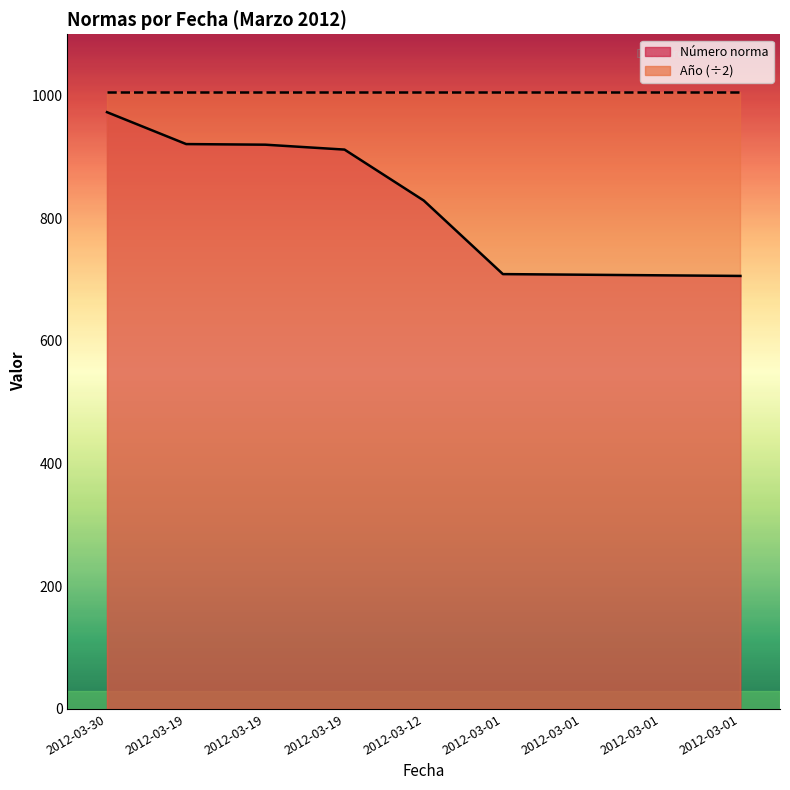

List the labels in order of value, smallest first.

2012-03-01, 2012-03-01, 2012-03-01, 2012-03-01, 2012-03-12, 2012-03-19, 2012-03-19, 2012-03-19, 2012-03-30